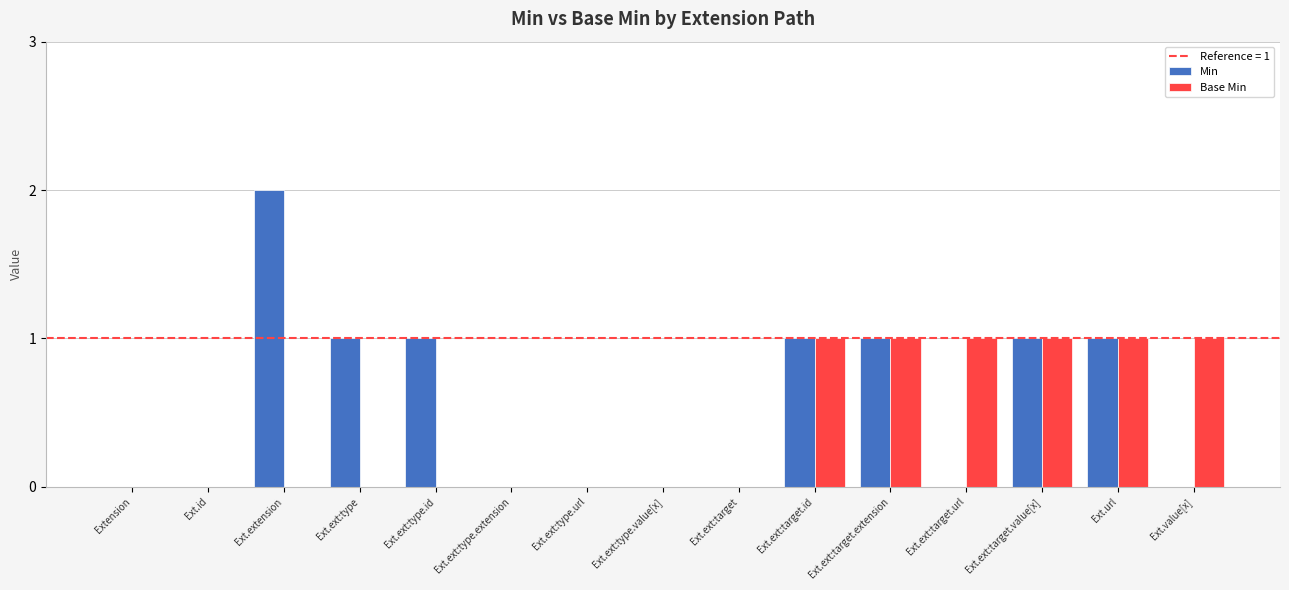

What is the sum of all Base Min values?

6